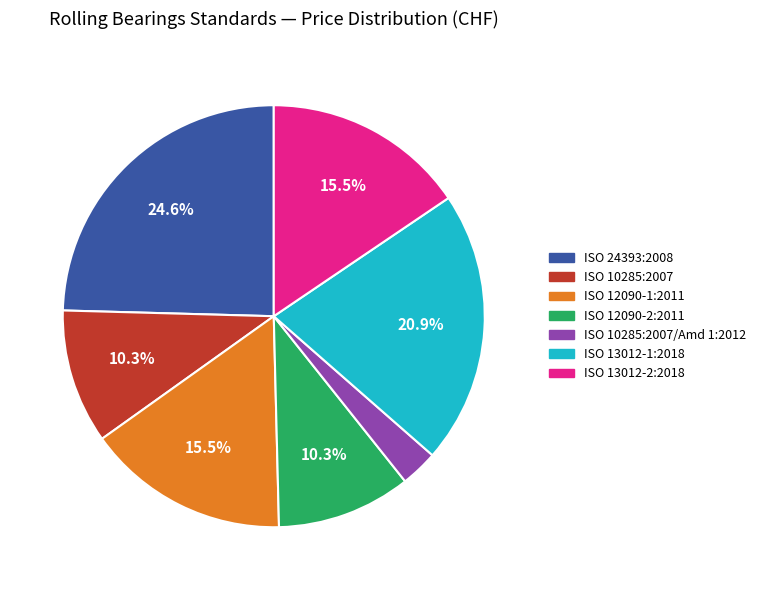

Does any single category account for the majority?

No